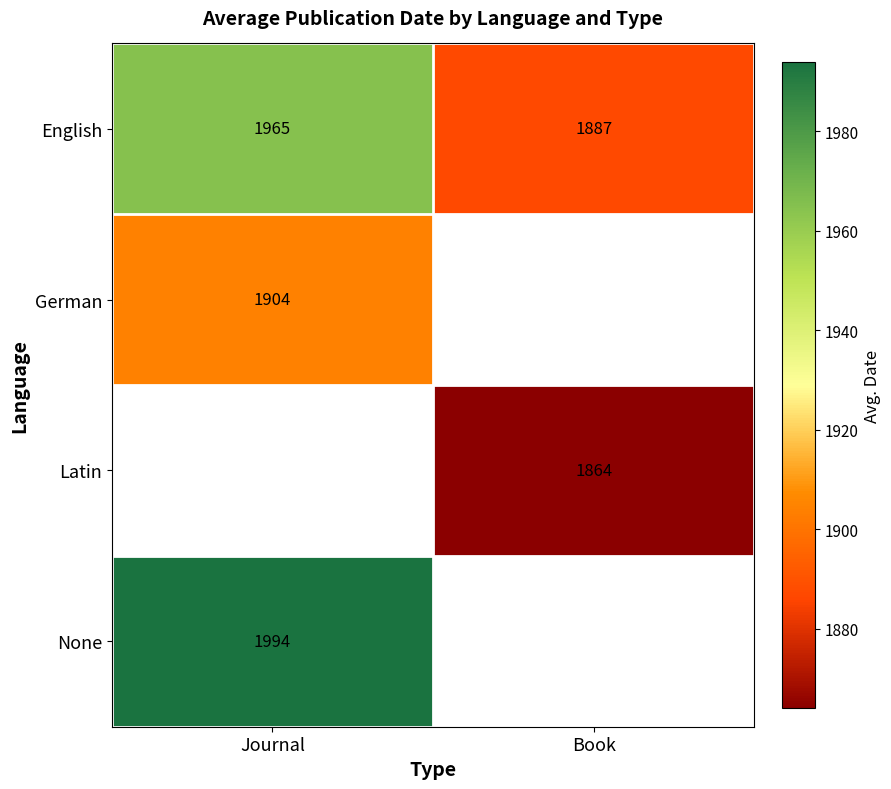

Is the value of English at Journal greater than the value of Latin at Book?

Yes